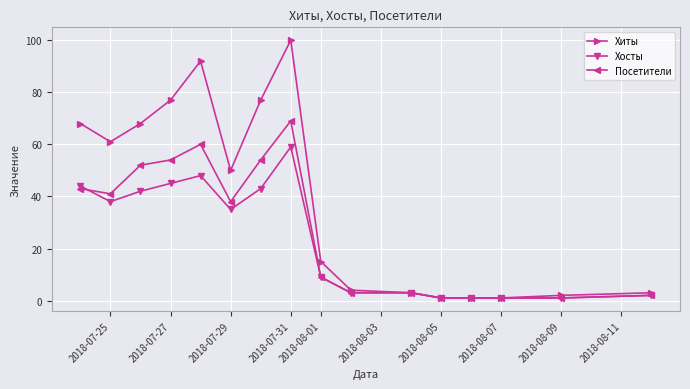

Rank the series by their maximum value, from highest to lowest.

Хиты, Посетители, Хосты